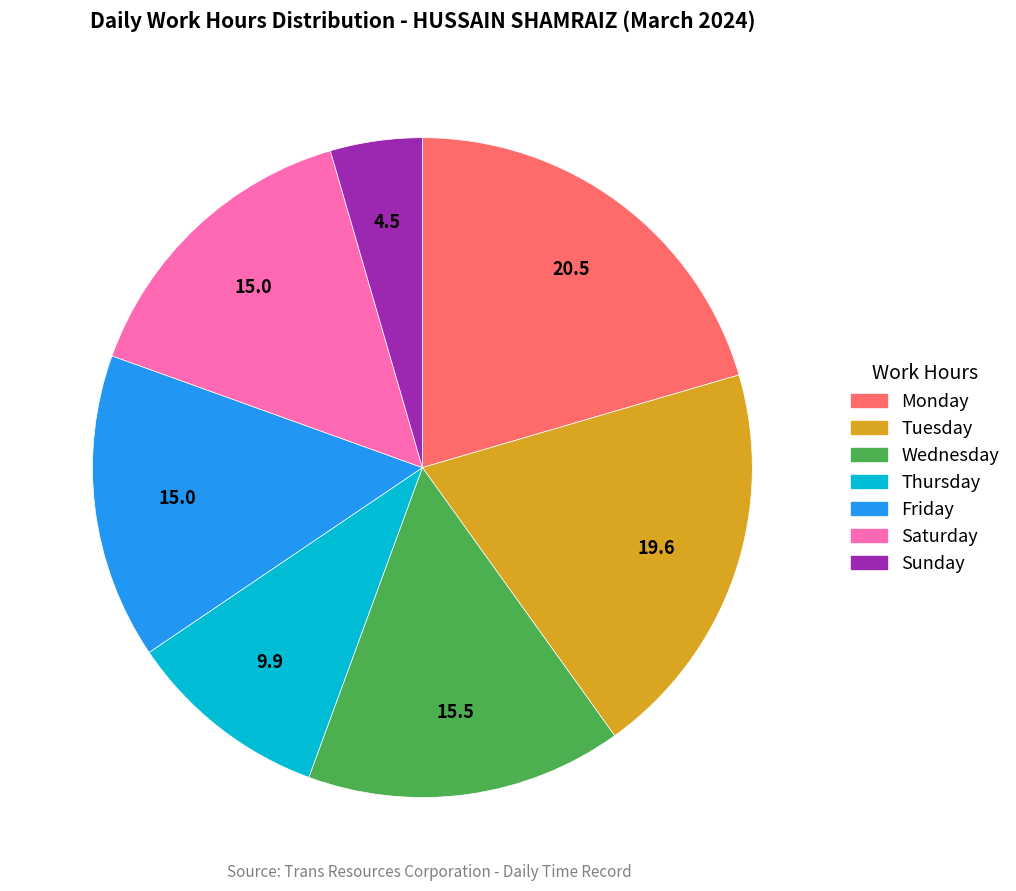

Is there a majority slice in this chart?

No